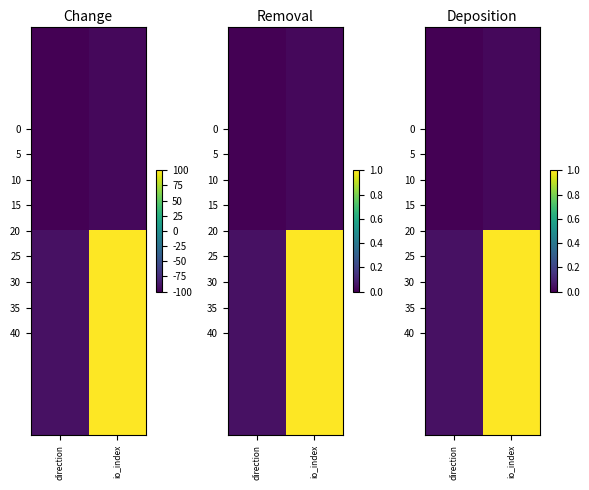

Between io_index and direction, which is larger?

io_index